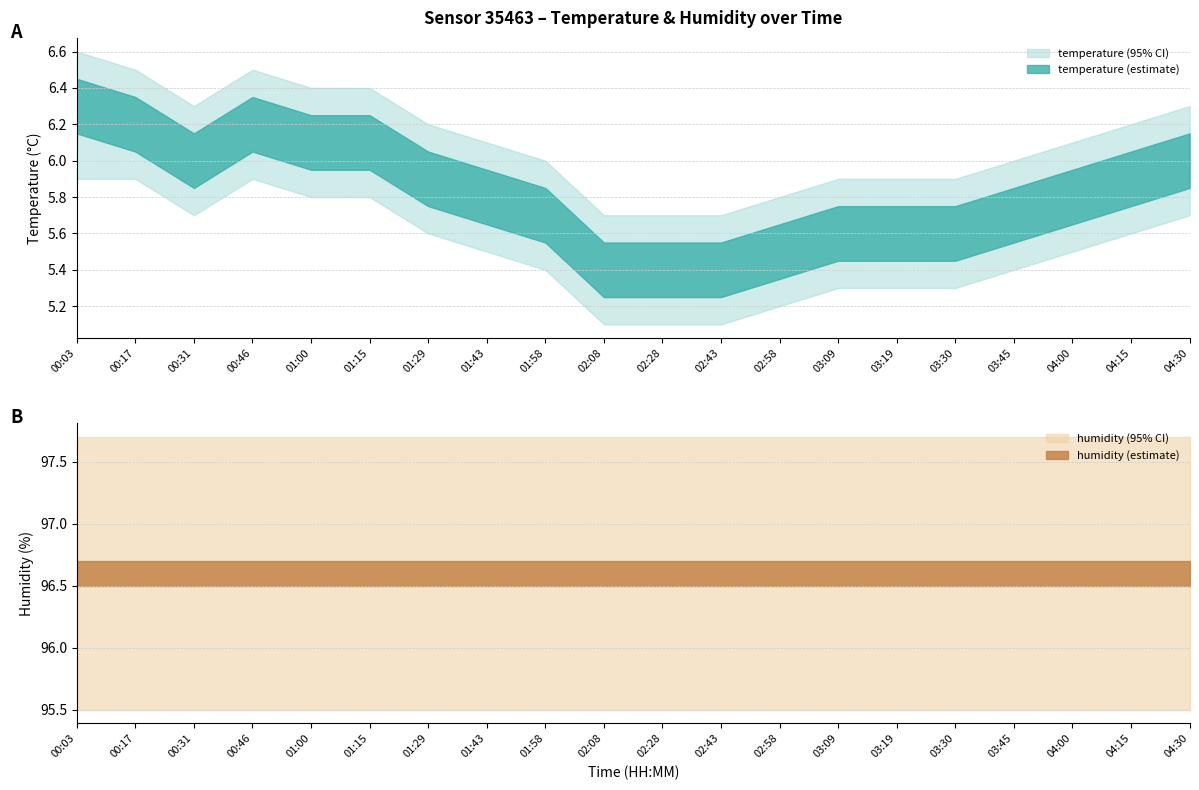

Rank the categories by temperature value from lowest to highest.

02:08, 02:28, 02:43, 02:58, 03:09, 03:19, 03:30, 01:58, 03:45, 01:43, 04:00, 01:29, 04:15, 00:31, 04:30, 01:00, 01:15, 00:17, 00:46, 00:03